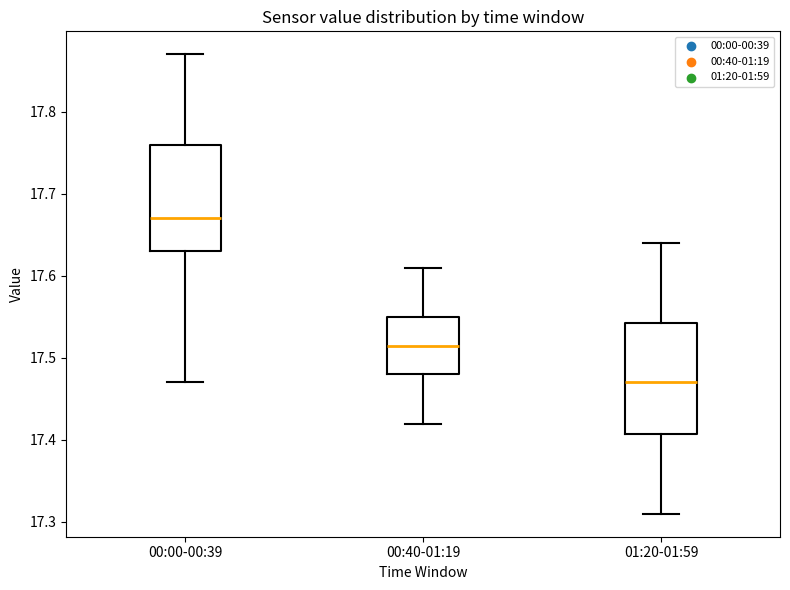

Where does the upper whisker of the box for 01:20-01:59 end on the y-axis? The values are not printed on the chart, so give them approximately, as read against the axis.

17.64